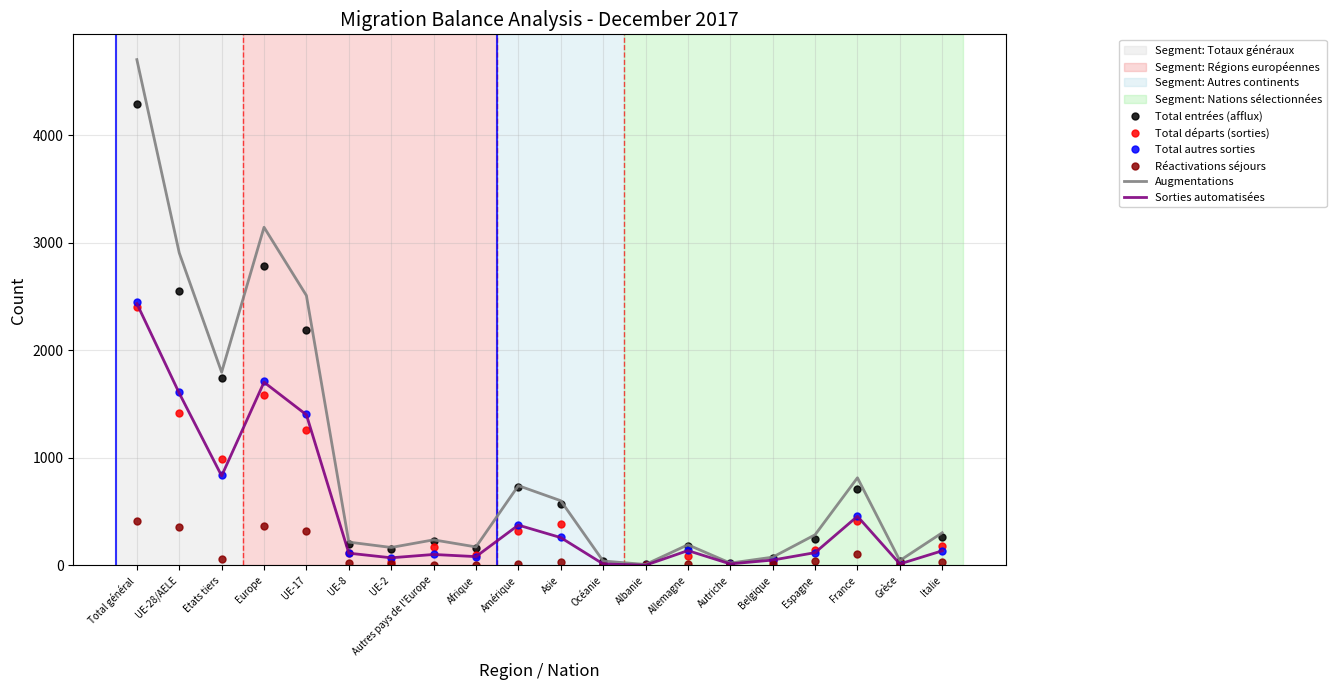

How many categories are shown in the chart?

20